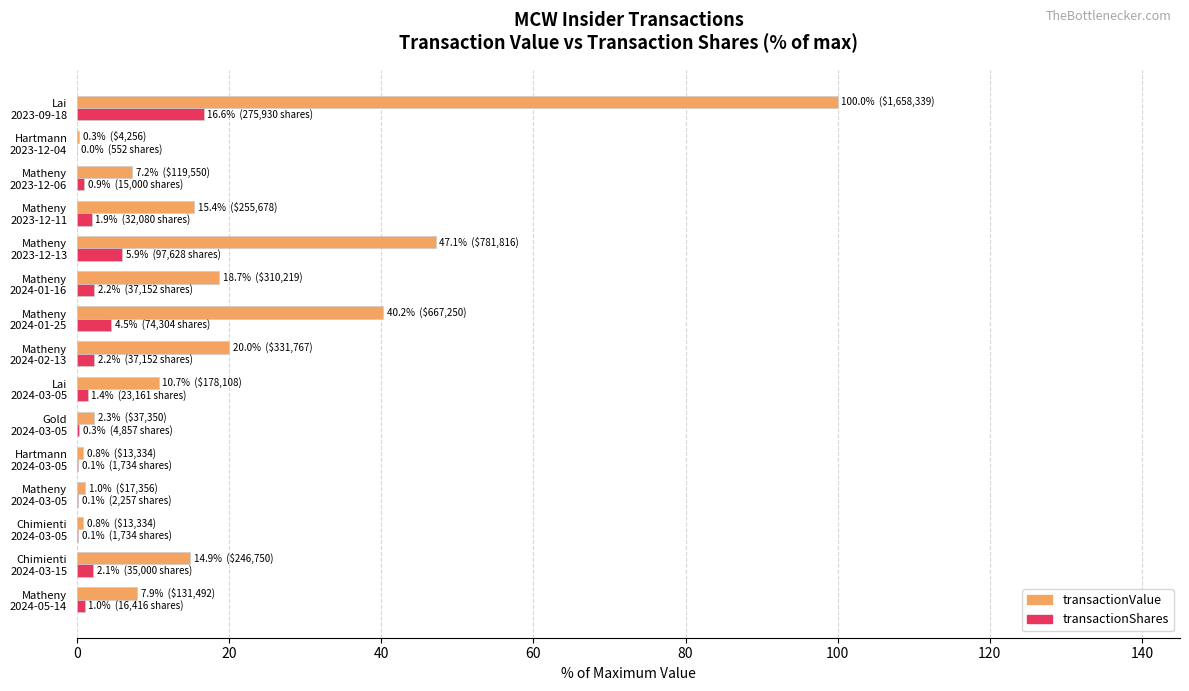

Which series has the largest total across all categories?

transactionValue